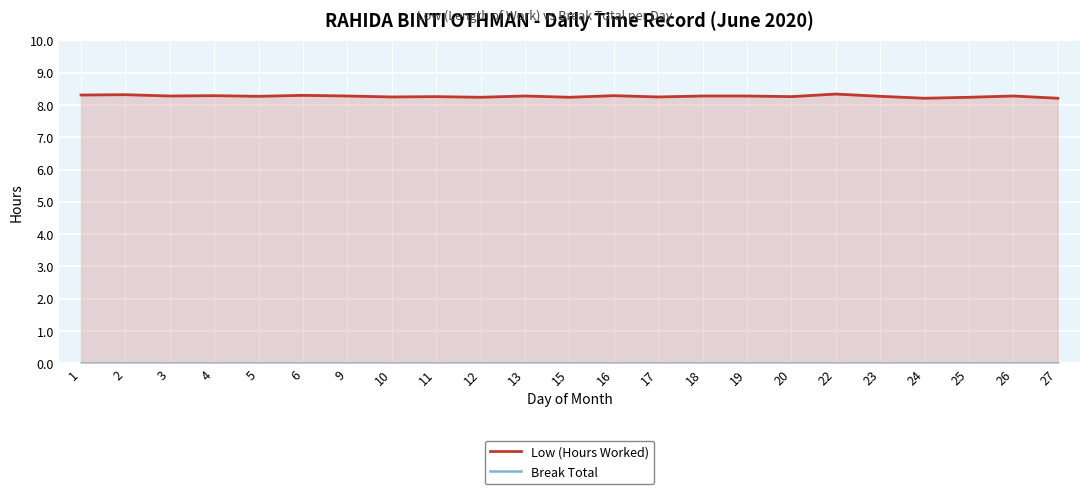

Rank the series at 17 from lowest to highest value.

Break Total, Low (Hours Worked)